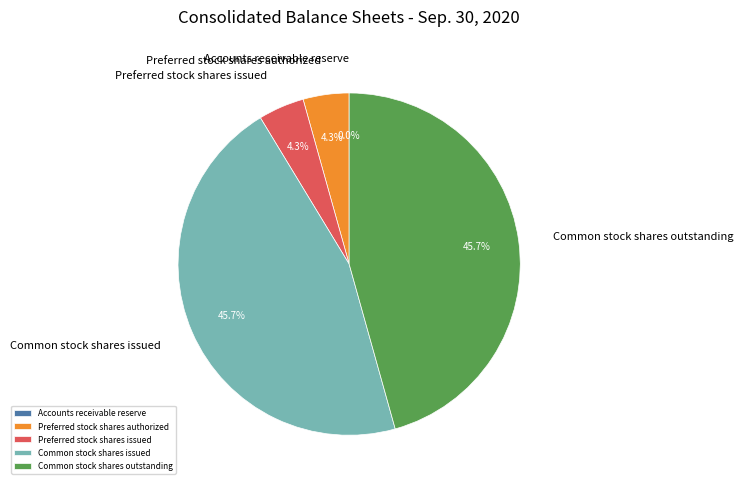

The Common stock shares outstanding slice represents 38% of the pie. True or false?

False